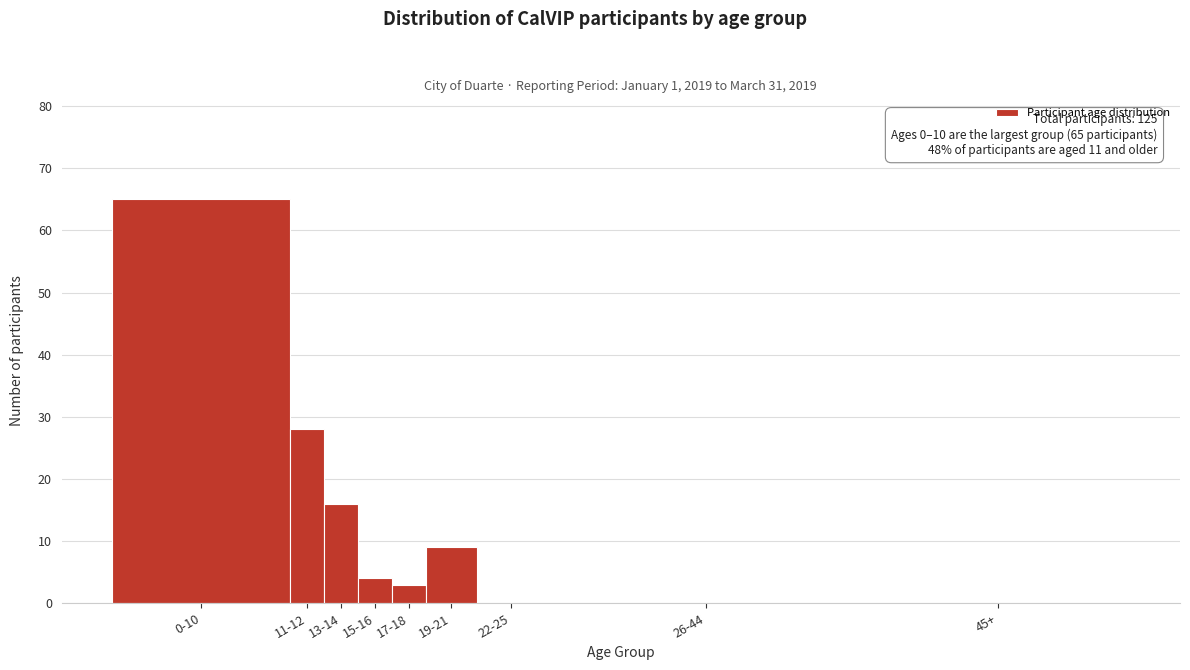

Reading left to right, what are all the values shown in this chart?

0-10=65	11-12=28	13-14=16	15-16=4	17-18=3	19-21=9	22-25=0	26-44=0	45+=0